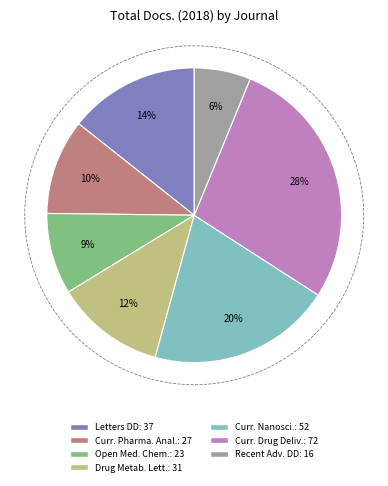

Is it true that Current Nanoscience is 20% of the pie?

True